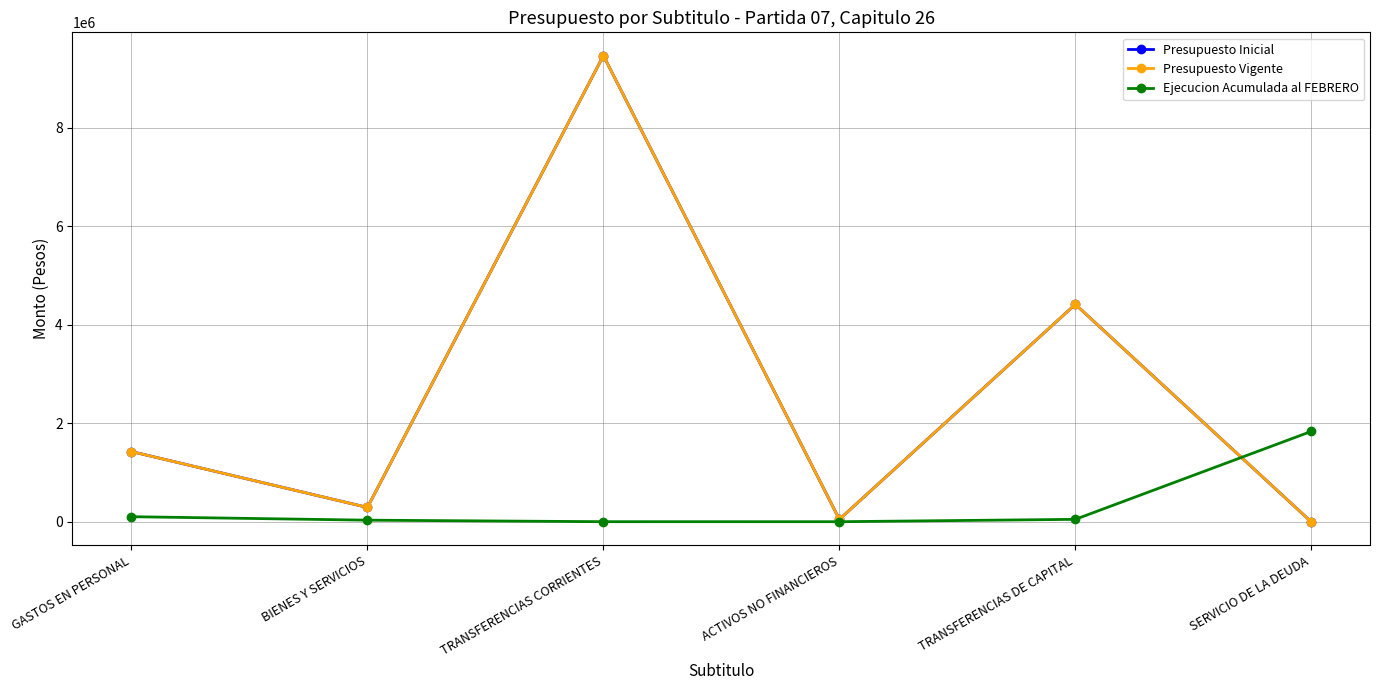

Is this an area chart (filled region under the line)?

No